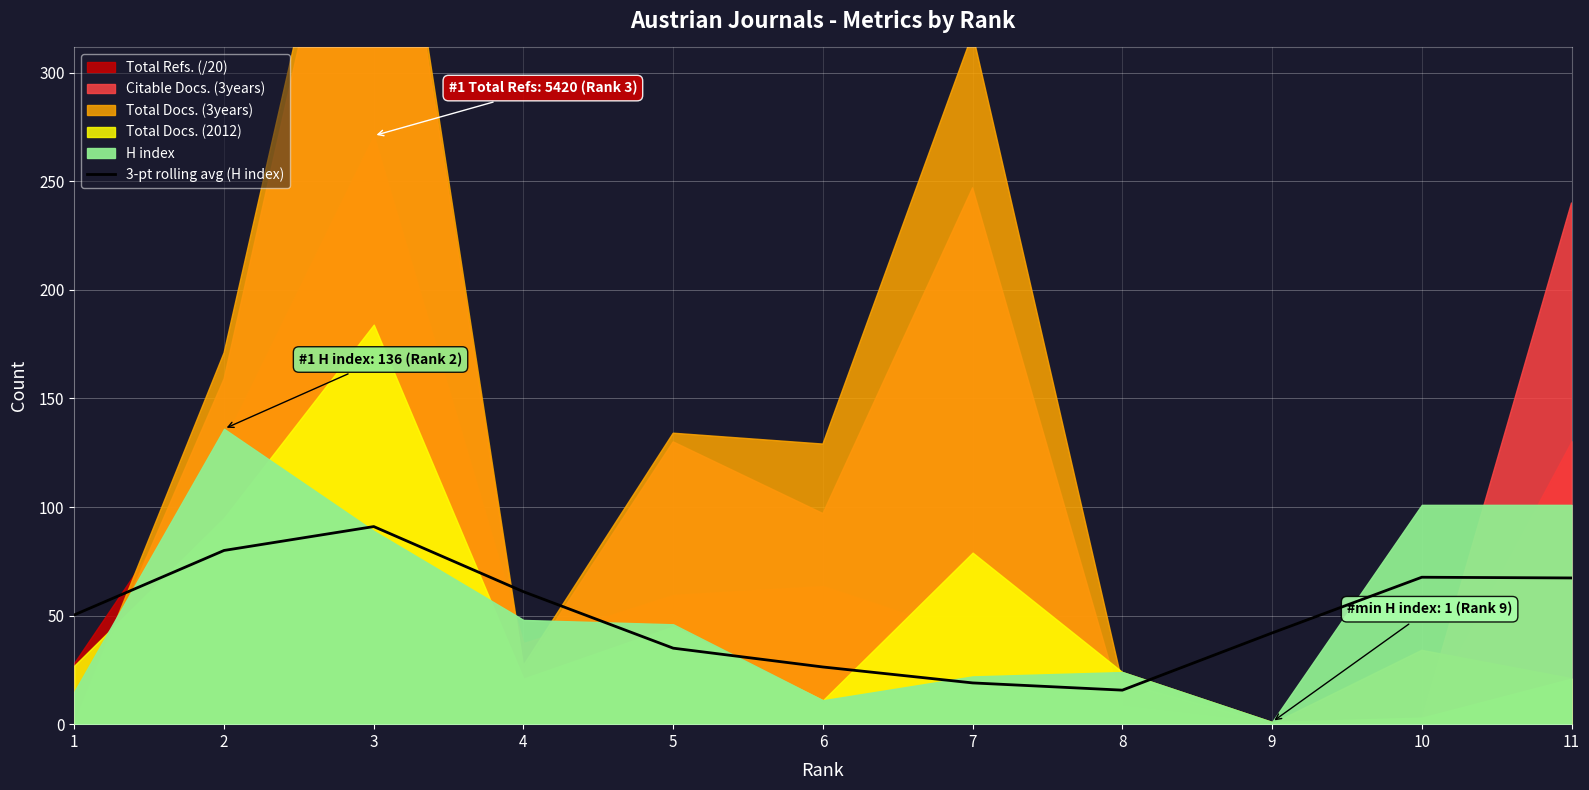

Read the value at 4.

61.0